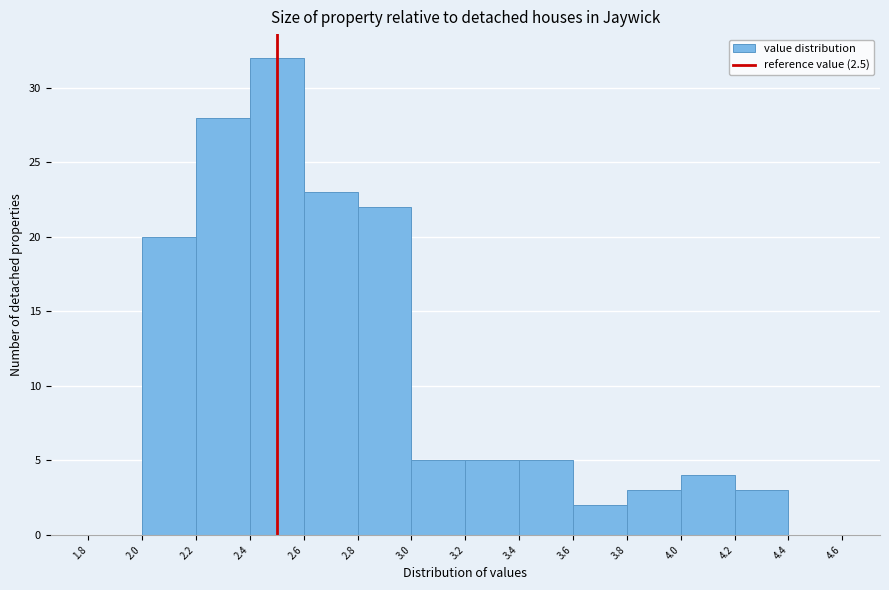

What is the height of the bar covering 2.2 to 2.4 on the x-axis? The values are not printed on the chart, so give them approximately, as read against the axis.

28